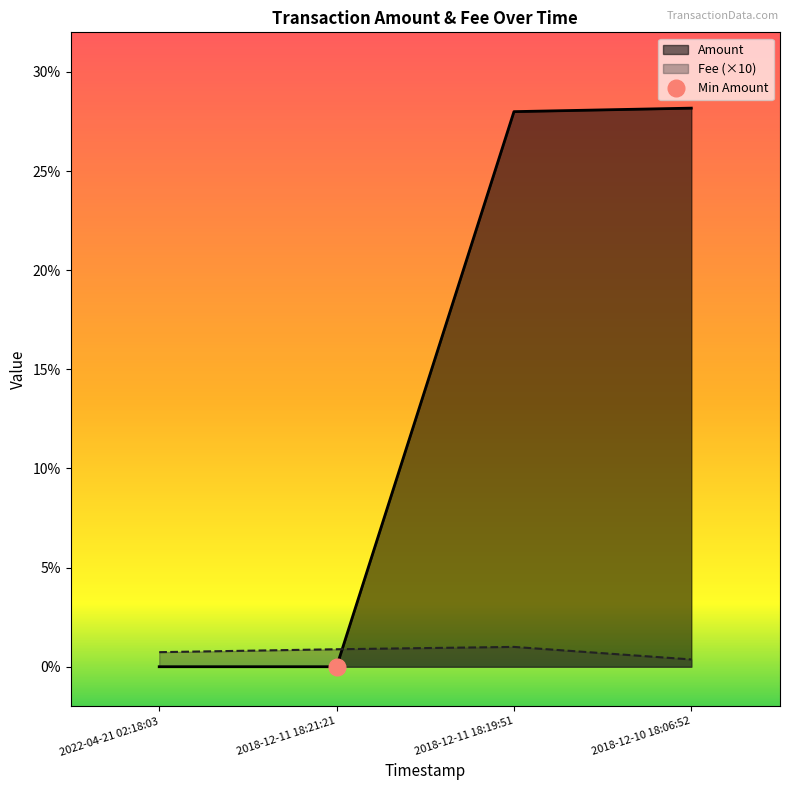

At which category does Fee reach its first local peak?

2018-12-11 18:19:51